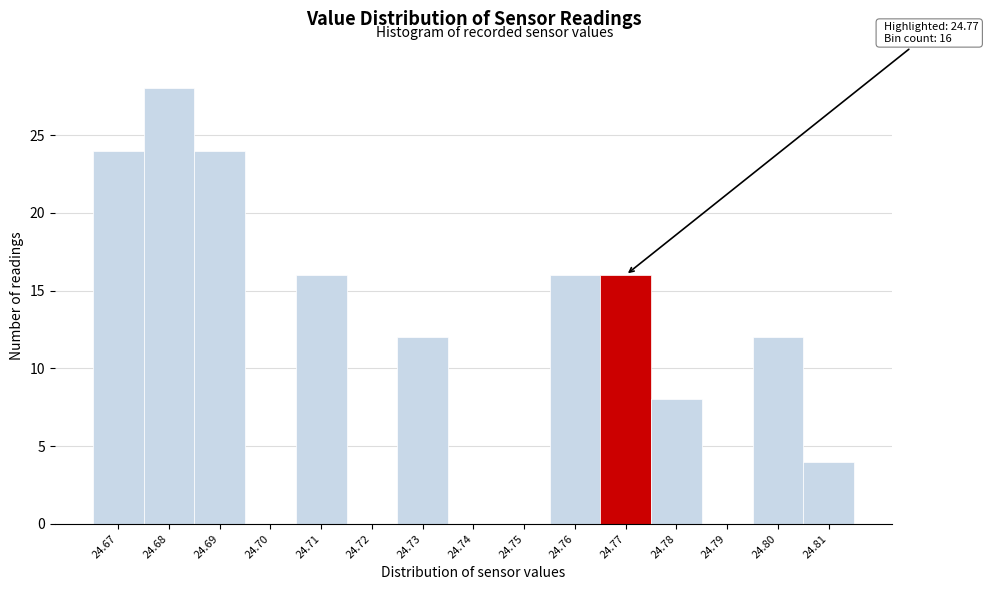

Over which range of the x-axis is the bar tallest?

24.675 to 24.685